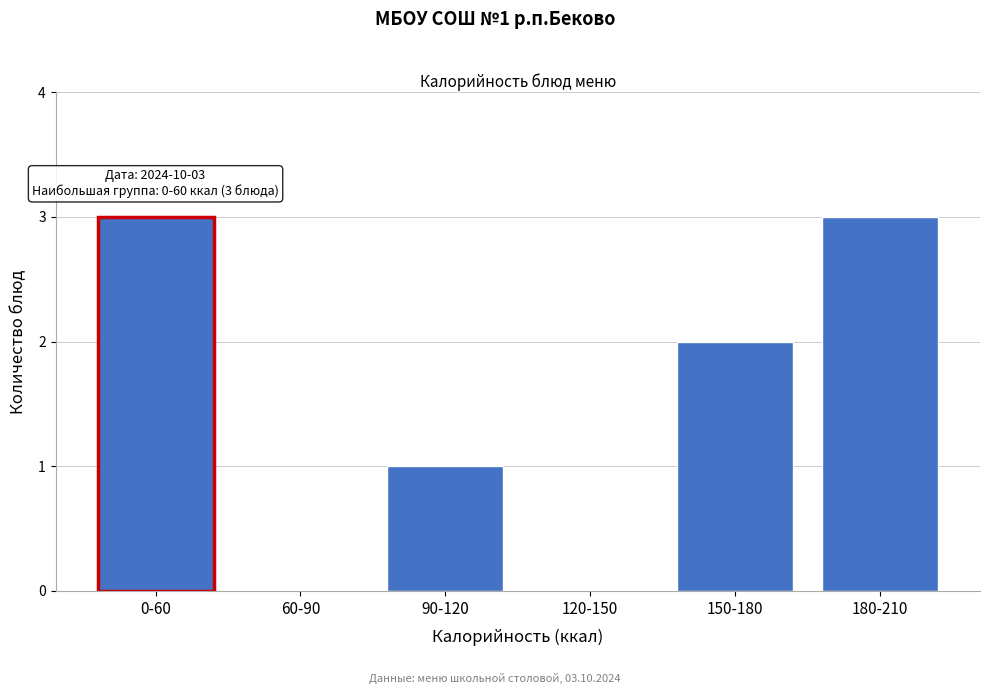

Reading right to left, what are all the values shown in this chart?

180-210=3	150-180=2	120-150=0	90-120=1	60-90=0	0-60=3